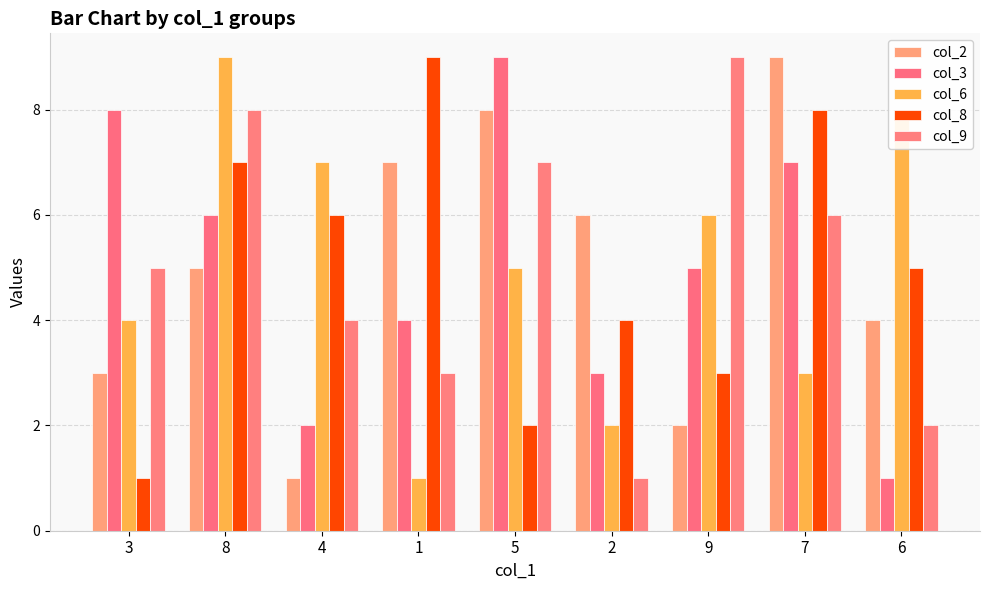

How many bars are there in each group?

5